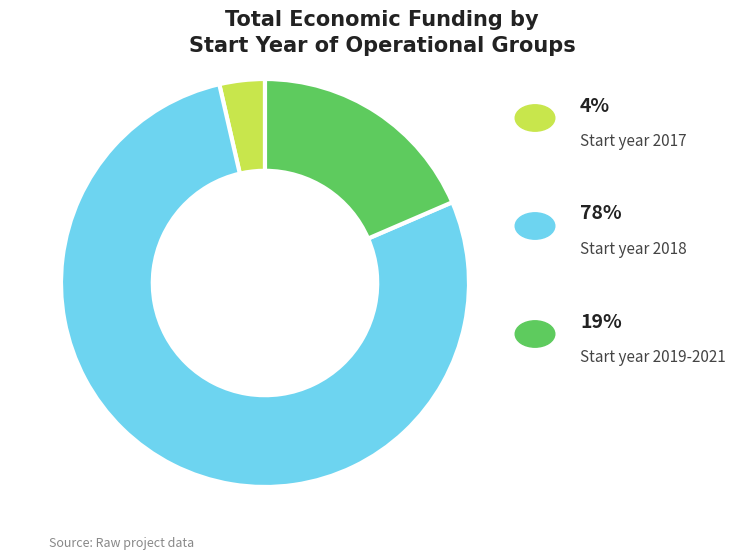

Is there any slice that represents more than half of the pie?

Yes